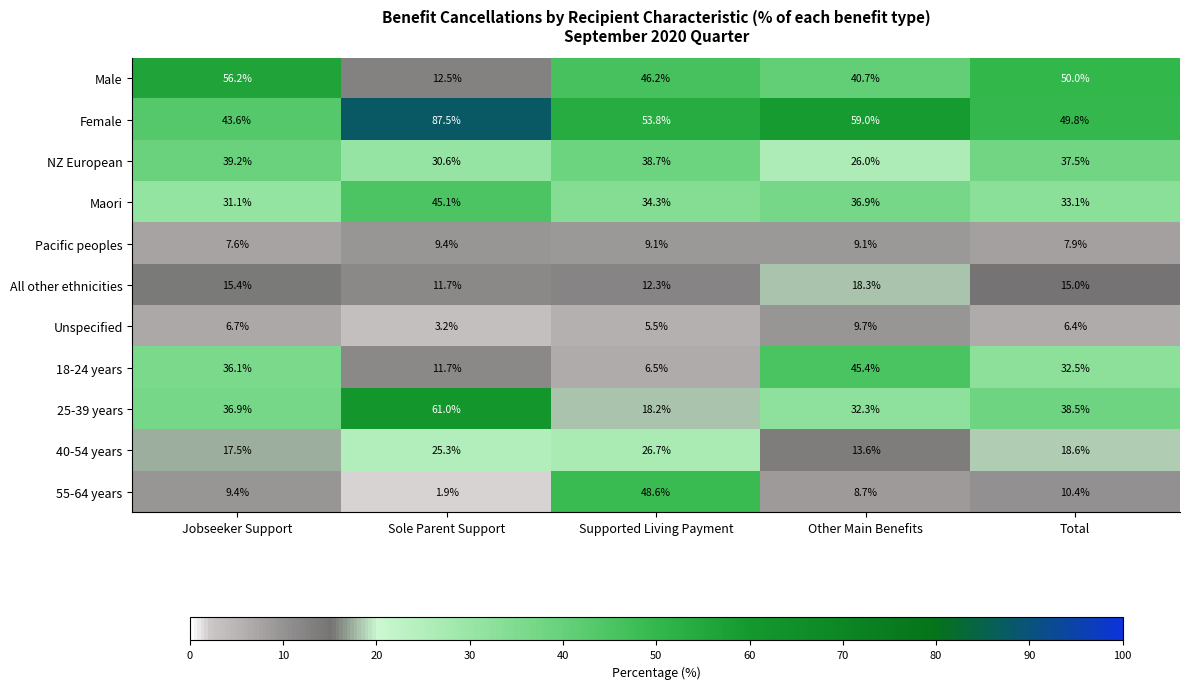

Which series has the largest range (max minus min)?

55-64 years